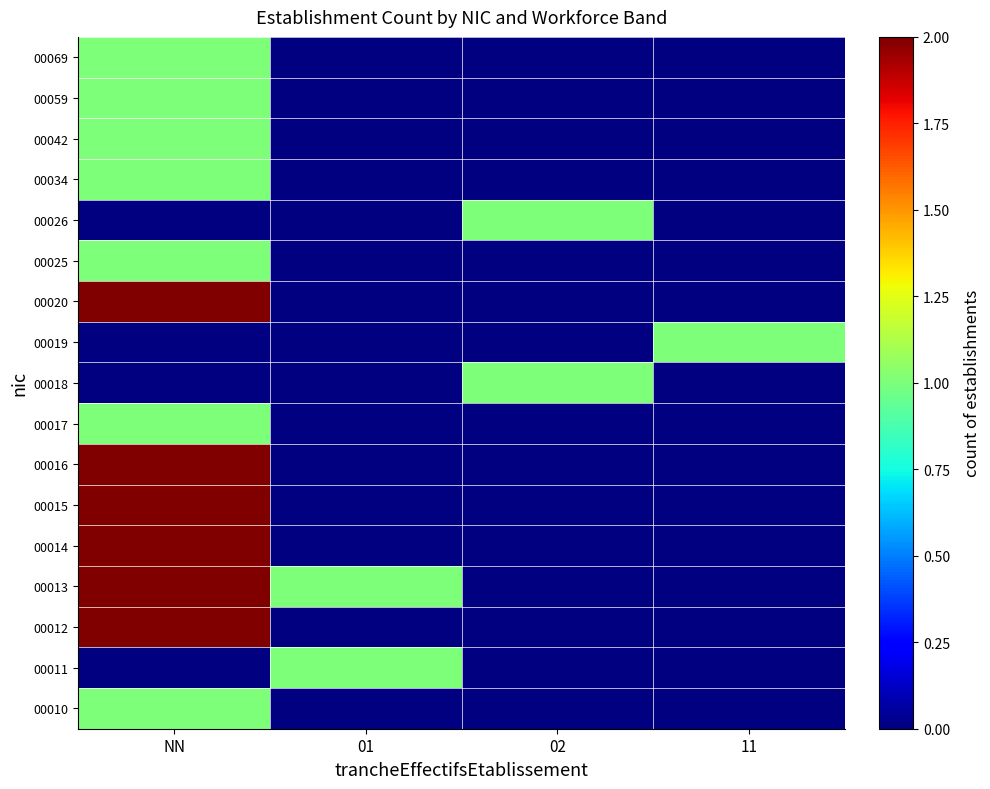

What is the total value across all series at 01?

2